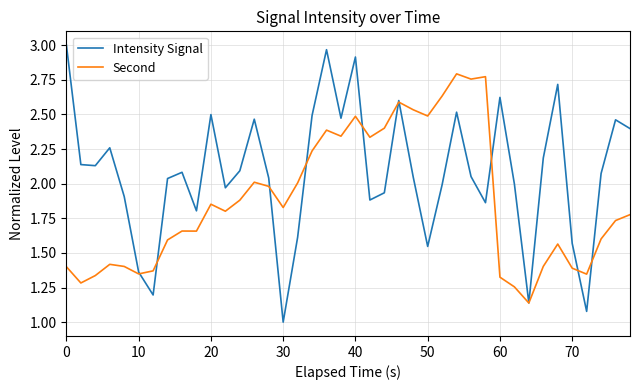

True or false: Intensity Signal and Second cross at least once.

True